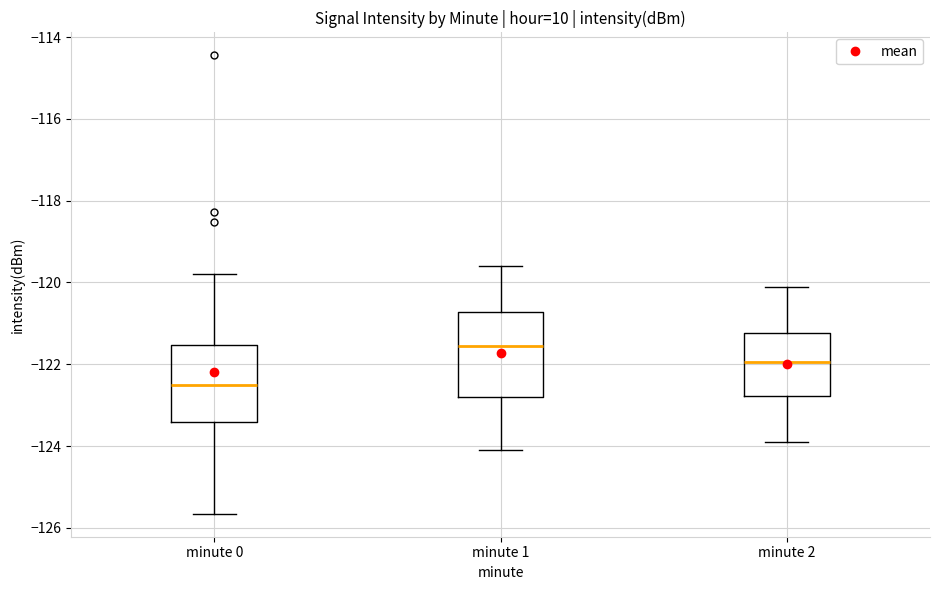

Reading left to right, read every box against the y-axis: the position of its median line, the range the box covers, and the ends of its whiskers. The values are not printed on the chart, so give them approximately, as read against the axis.

minute 0: median -122.6, box -123.4 to -121.6, whiskers -125.6 to -119.8
minute 1: median -121.6, box -122.8 to -120.8, whiskers -124.0 to -119.6
minute 2: median -122.0, box -122.8 to -121.2, whiskers -123.8 to -120.0